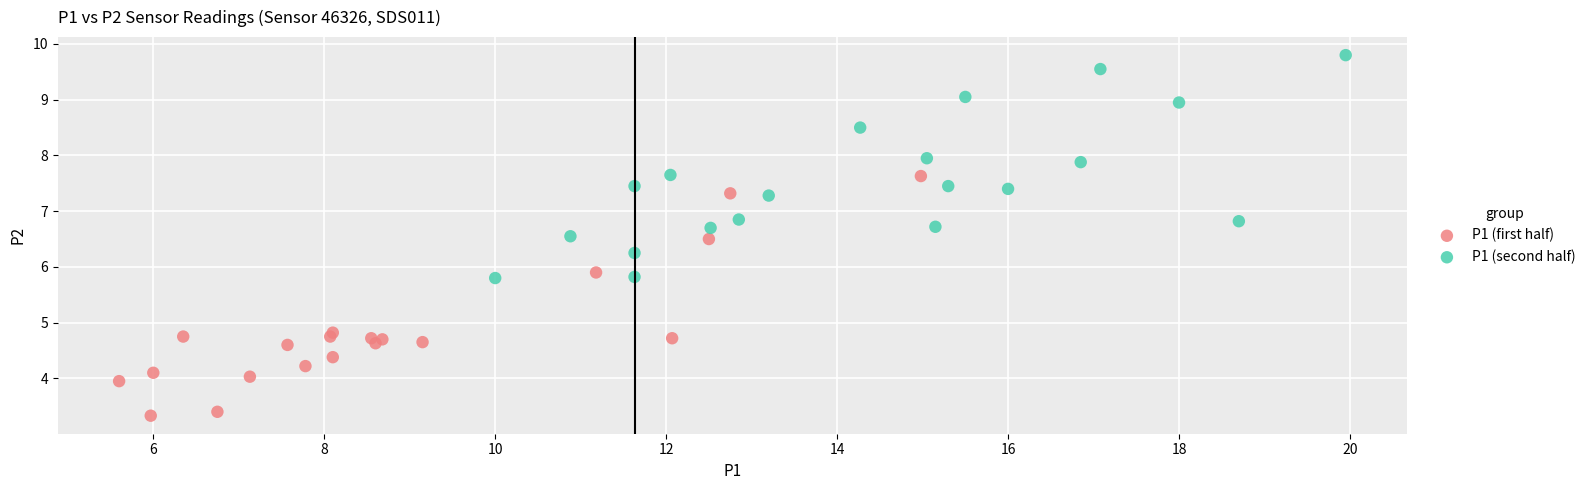

Which series reaches the minimum Y coordinate?

P1 (first half)